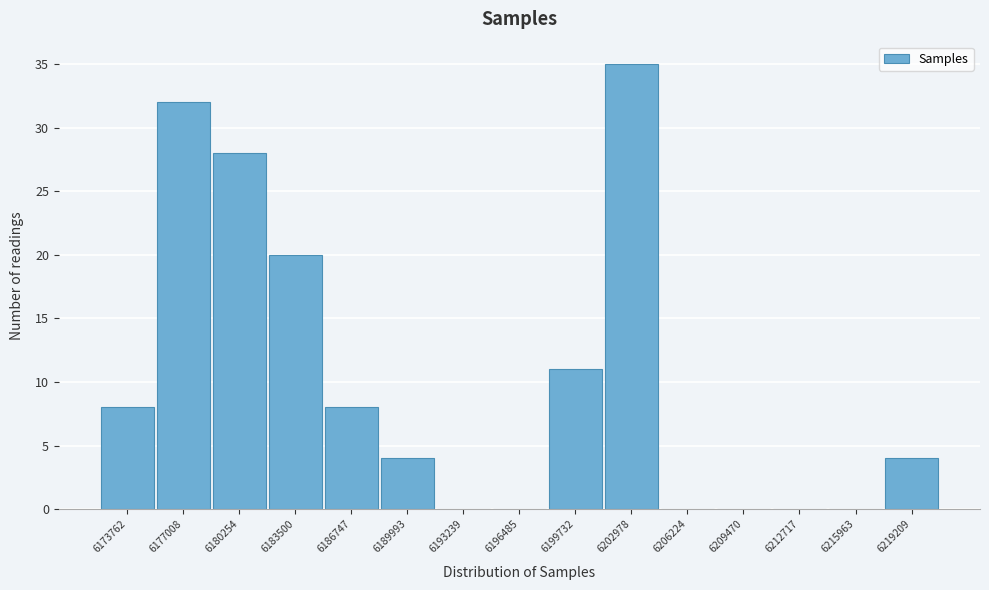

Reading left to right, list all the values displayed in this chart.

6173762=8	6177008=32	6180254=28	6183500=20	6186747=8	6189993=4	6193239=0	6196485=0	6199732=11	6202978=35	6206224=0	6209470=0	6212717=0	6215963=0	6219209=4